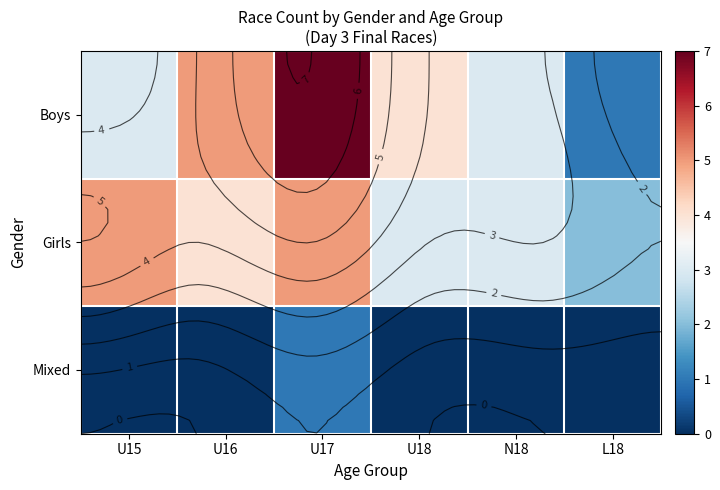

What is the spread (max minus min) of values at U18?

4